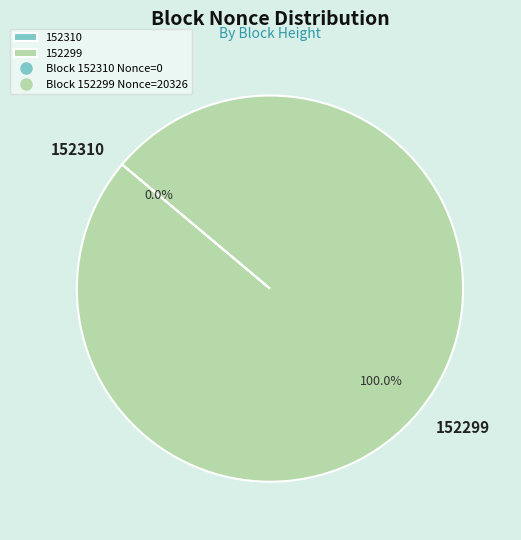

What percentage is the 152299 slice, to the nearest percent?

100%